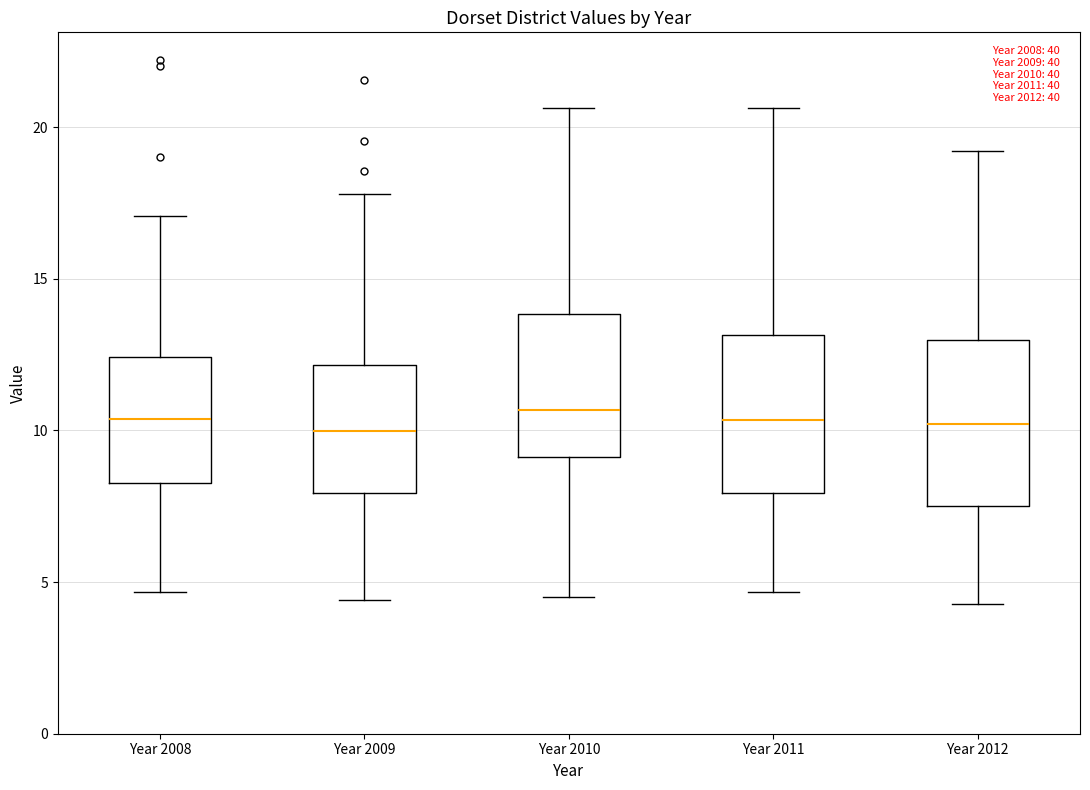

Where does the upper whisker of the box for Year 2012 end on the y-axis? The values are not printed on the chart, so give them approximately, as read against the axis.

19.0